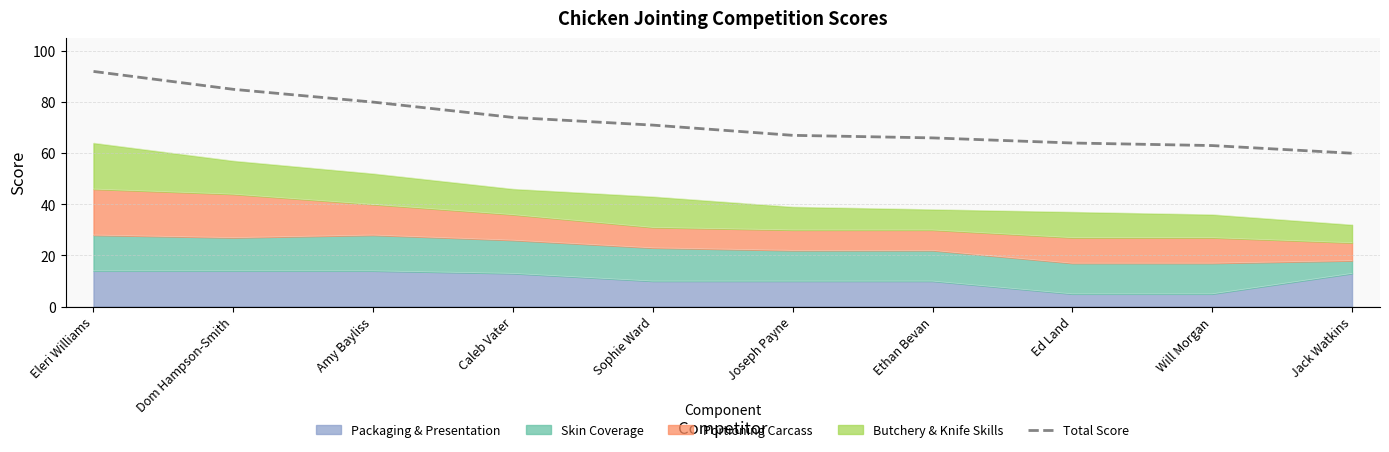

What is the difference between the second highest and minimum values?

25